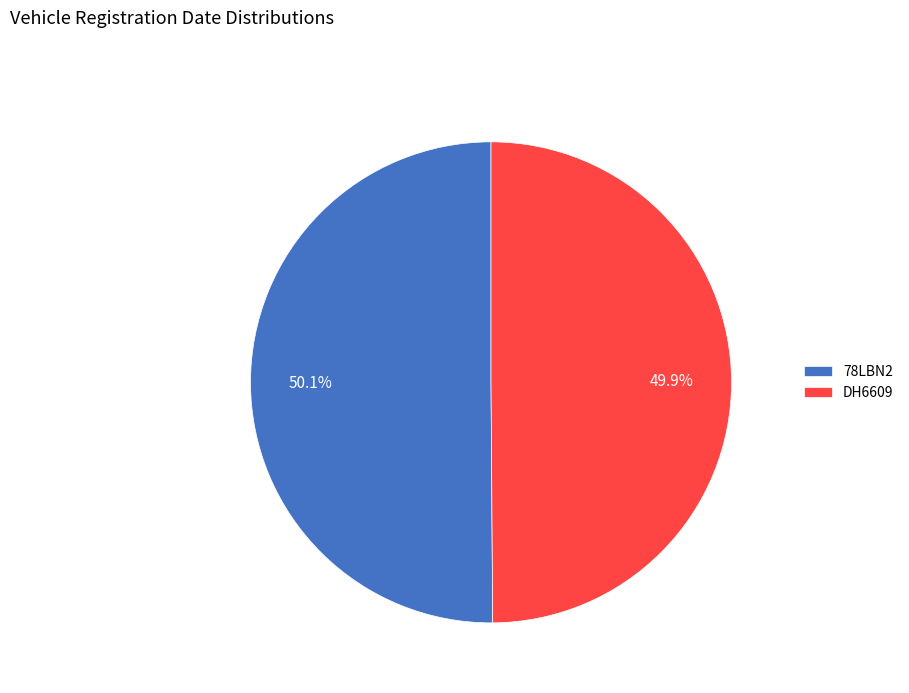

True or false: DH6609 accounts for 50% of the total.

True